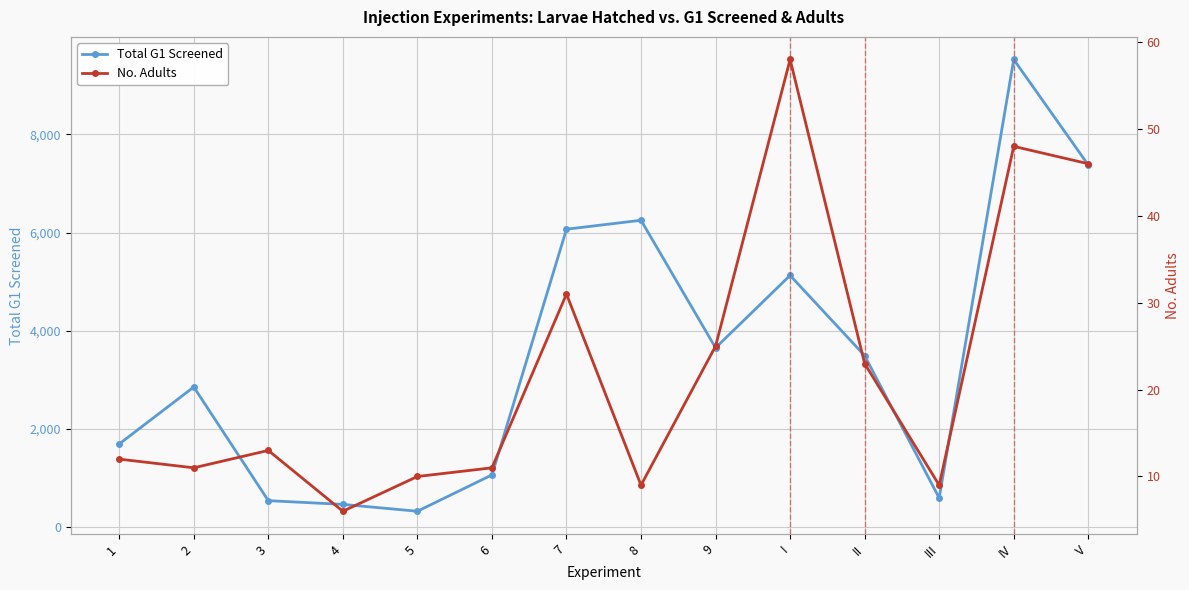

True or false: No. Adults and Total G1 Screened intersect in this chart.

False